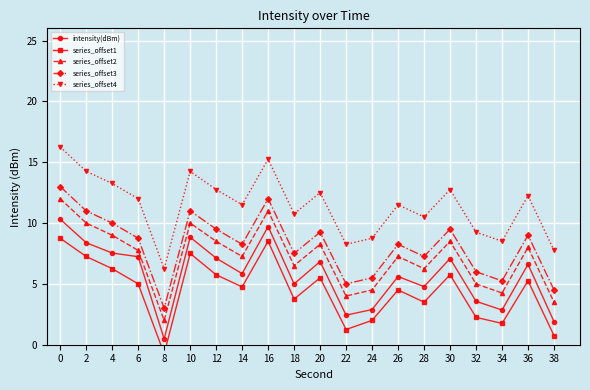

How many values in the intensity(dBm) series are below 6?

10